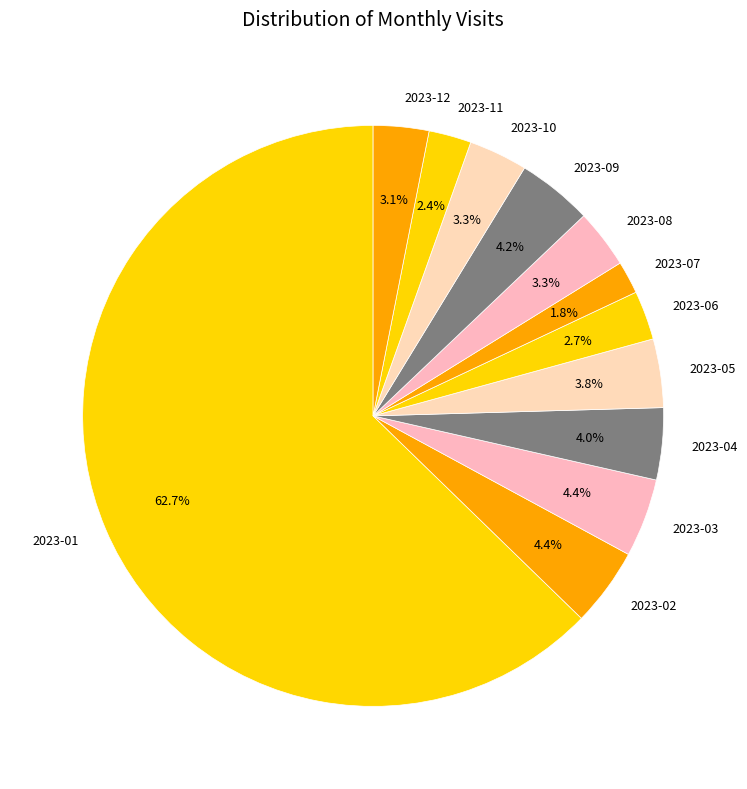

What is the smallest slice in the pie chart?

2023-07